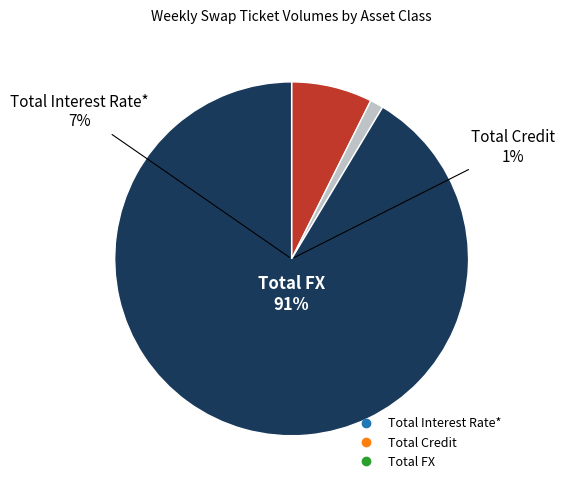

How many slices are in this pie chart?

3